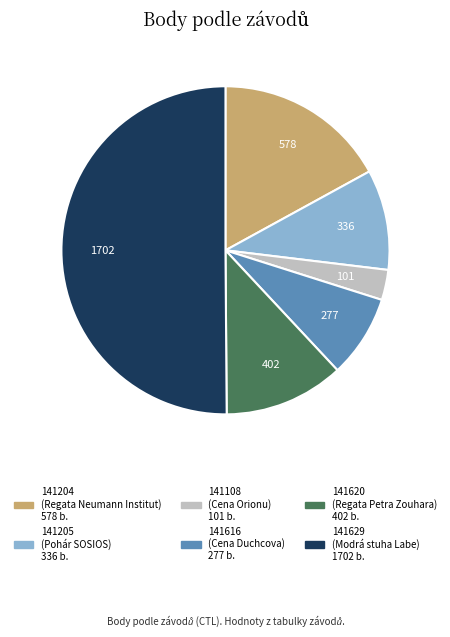

How many segments does this pie chart have?

6